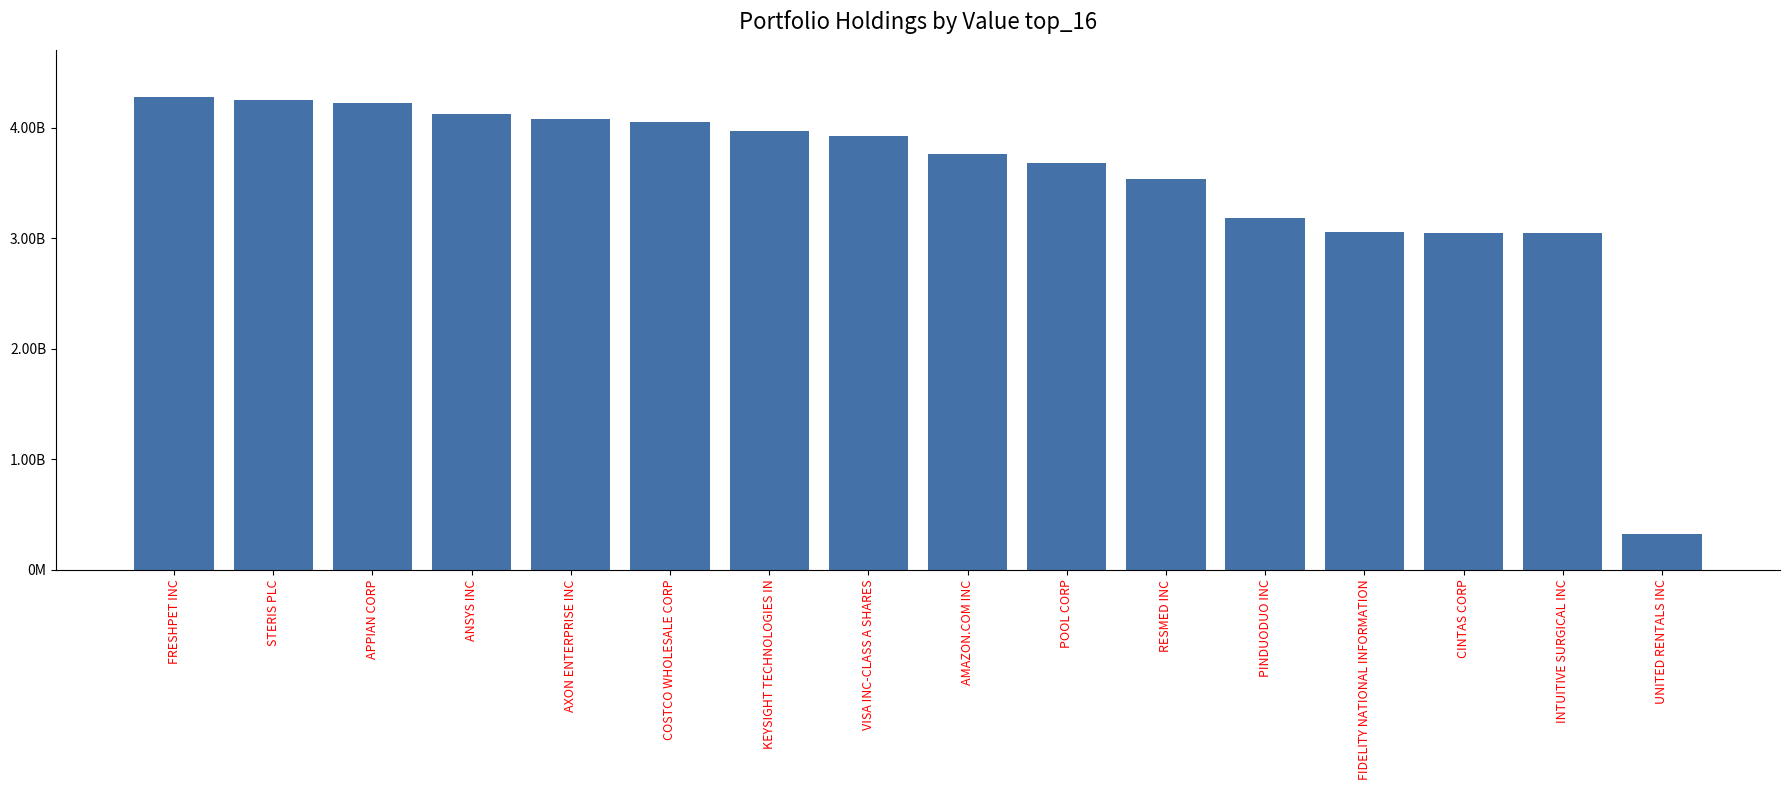

Does the chart contain any negative values?

No